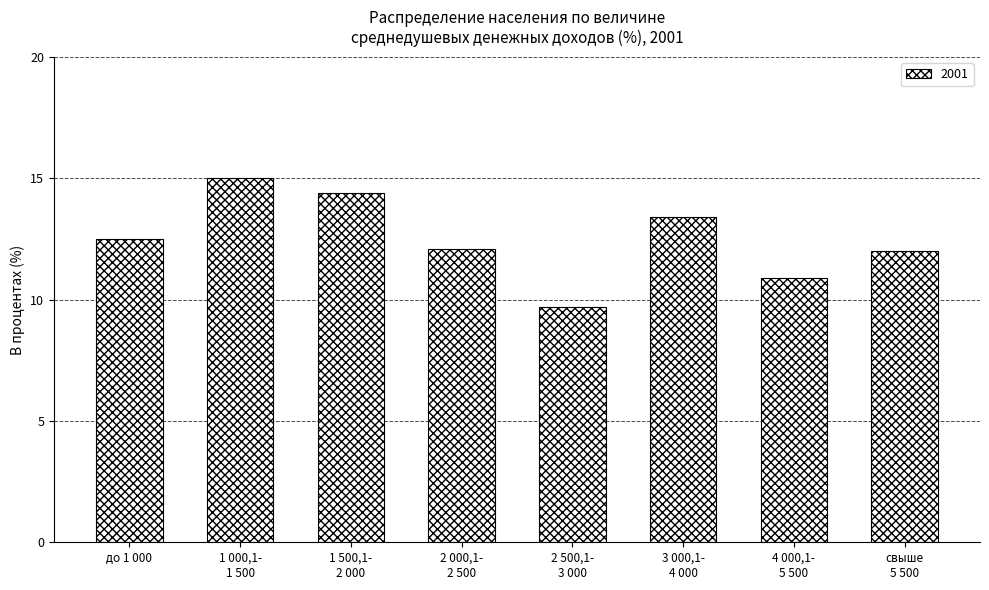

What is the label of the 2nd bar from the right?

4 000,1-
5 500